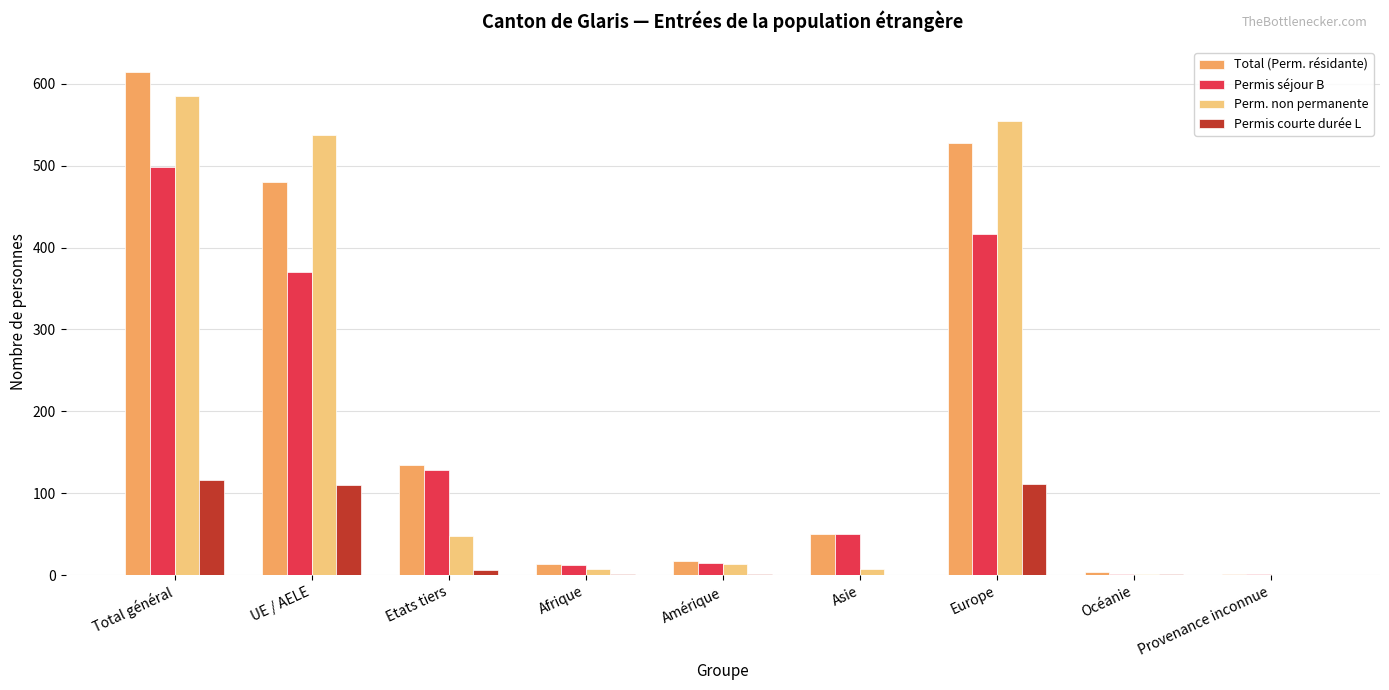

The value of Perm. non permanente at Etats tiers is 48. True or false?

True